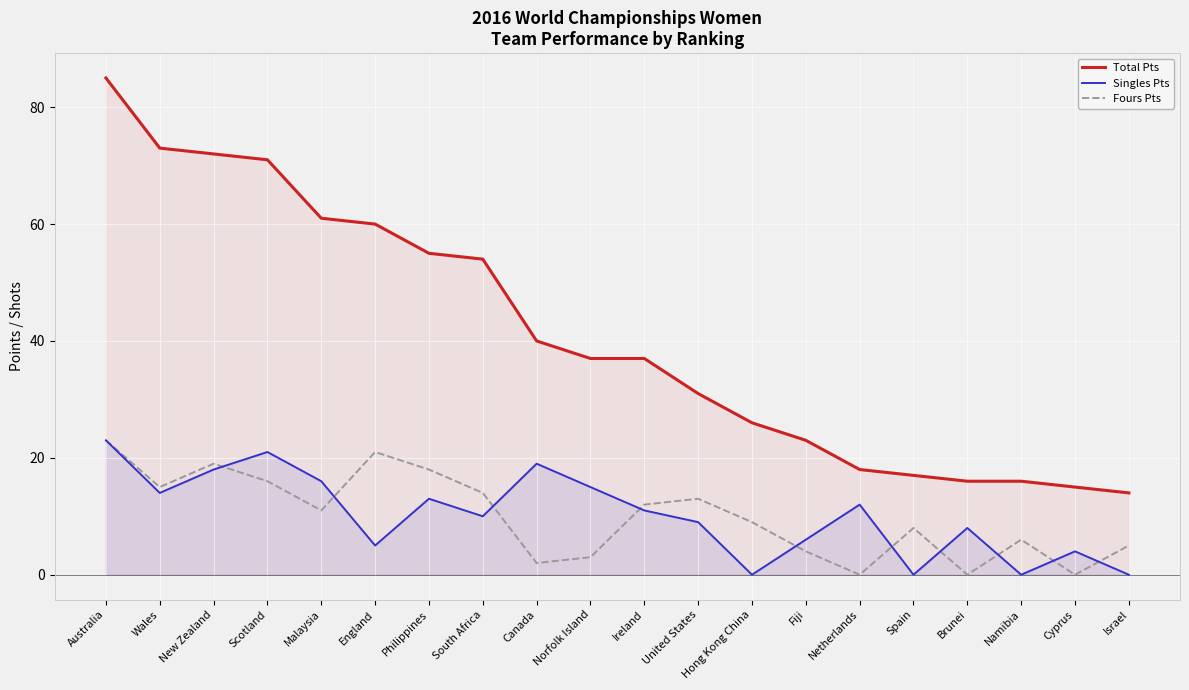

How many interior local valleys does the Singles Pts series have?

6